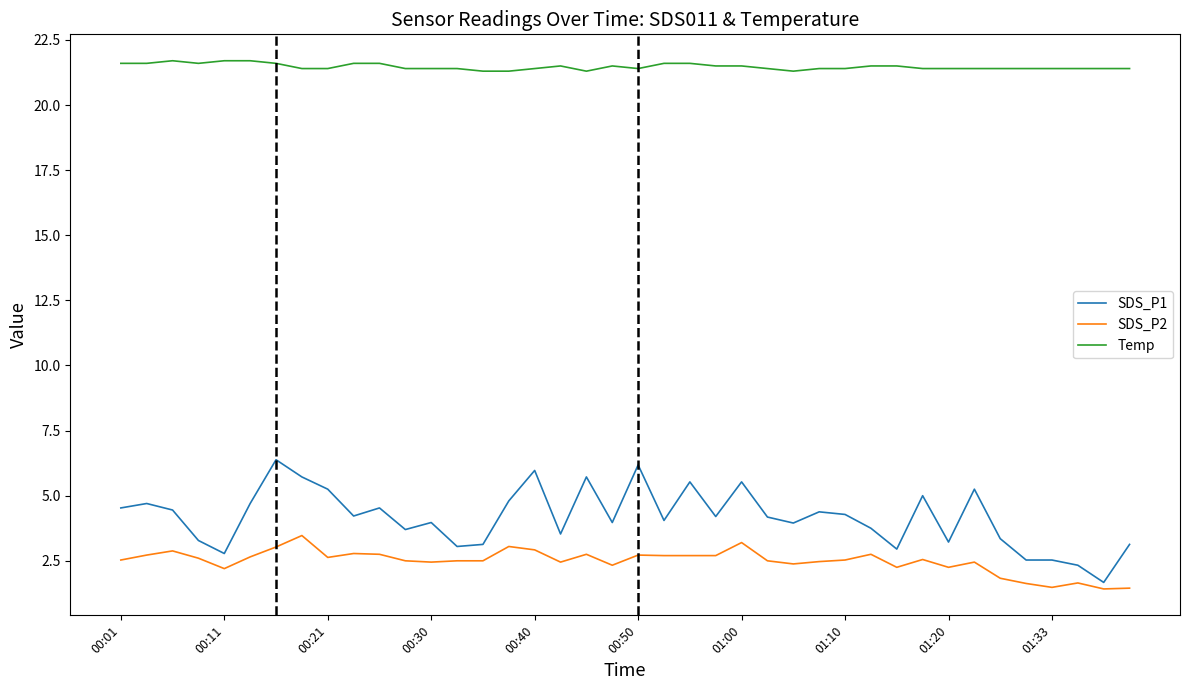

What is the average value of the SDS_P1 series?

4.2